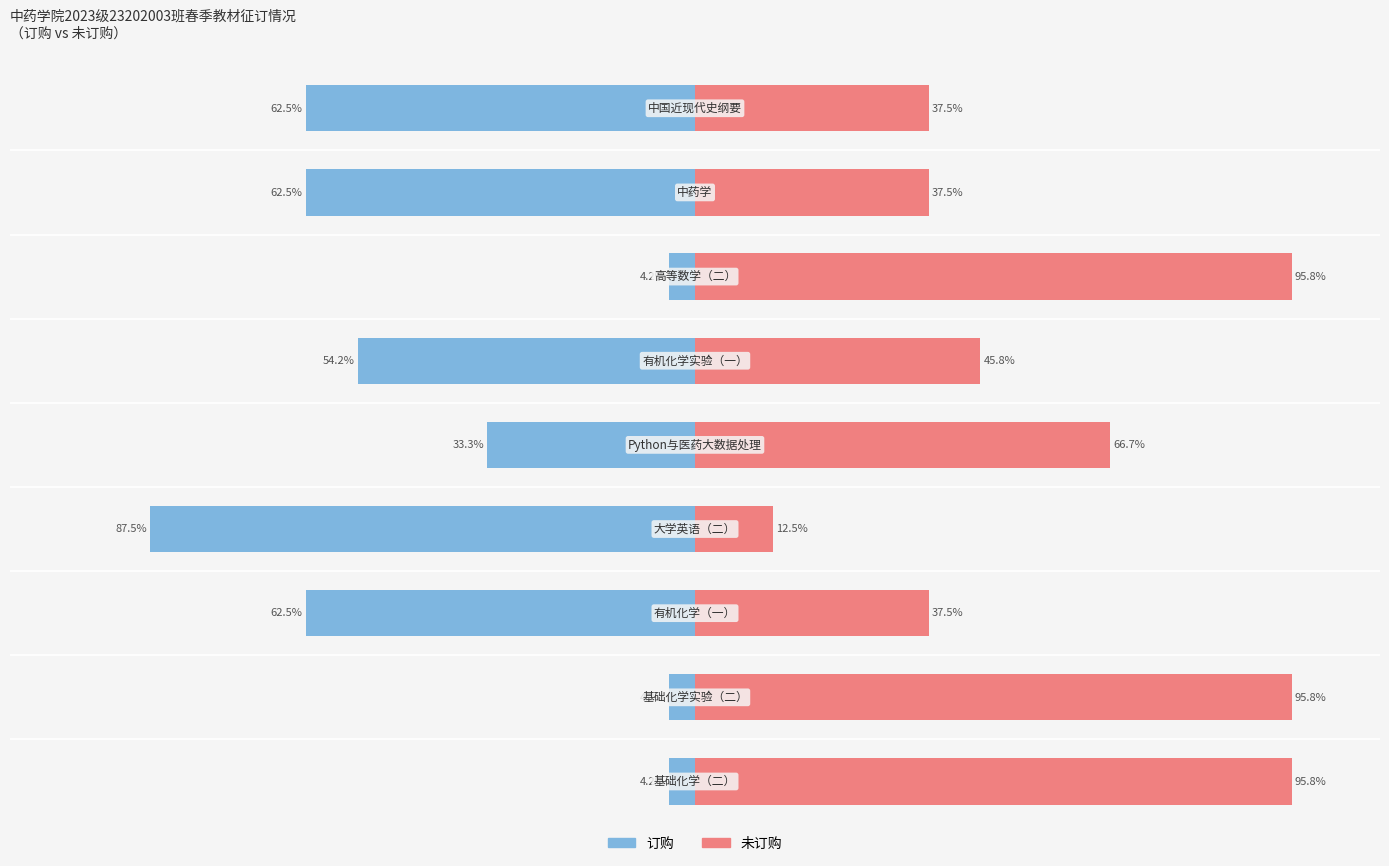

The 未订购 series shows 45.8 at 5. True or false?

True